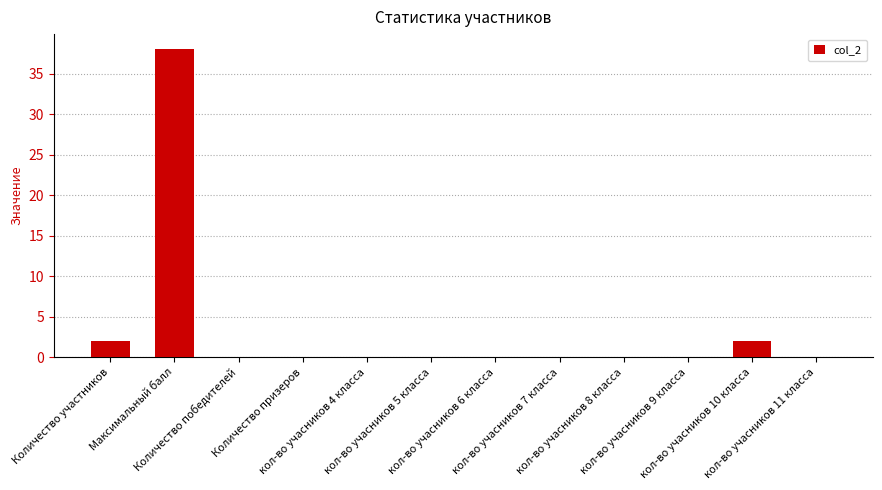

What is the change in value from кол-во учасников 5 класса to кол-во учасников 10 класса?

+2